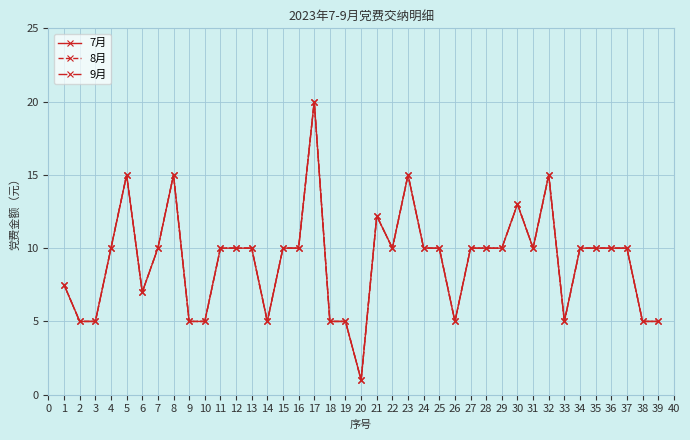

Between 9 and 26, which series saw the biggest shift?

7月